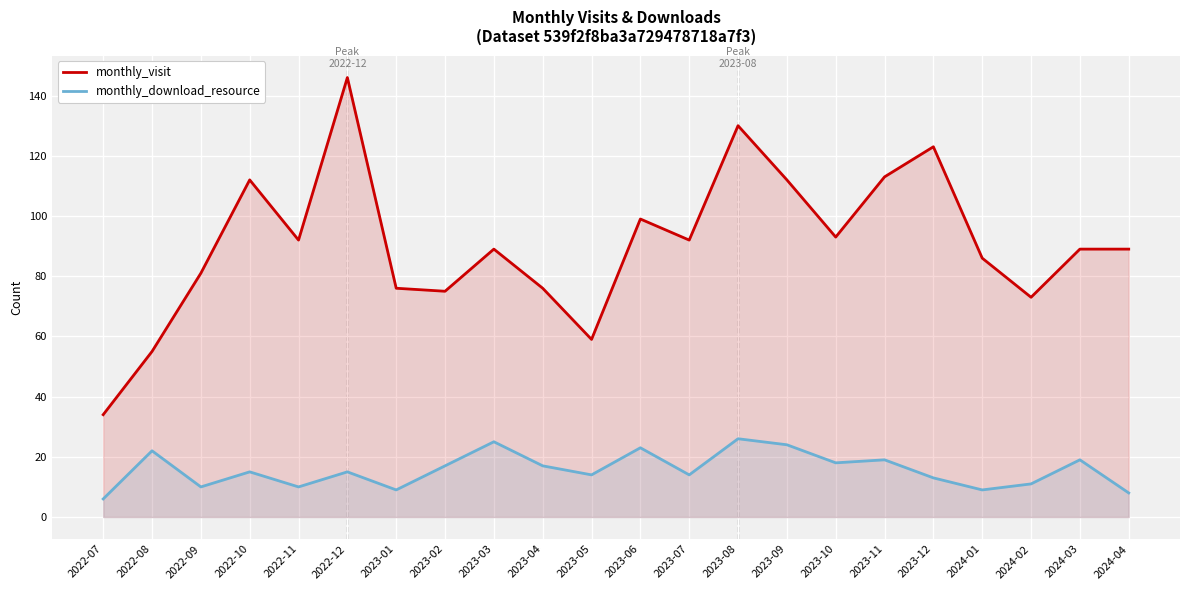

At which label does monthly_visit reach its minimum?

2022-07